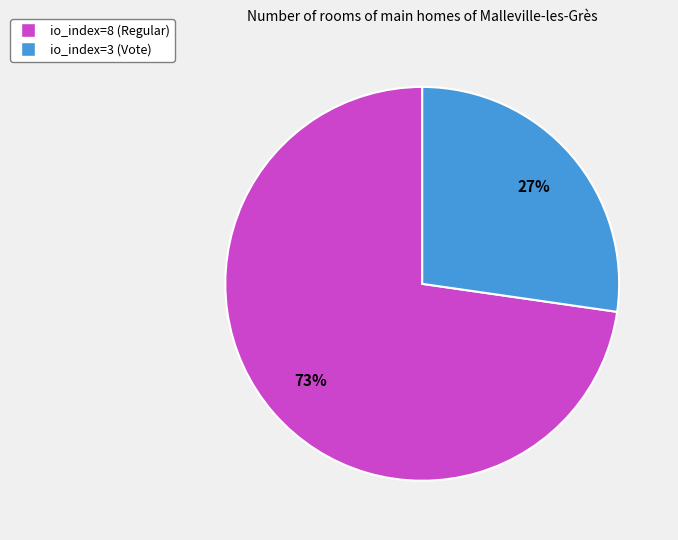

How many slices are in this pie chart?

2